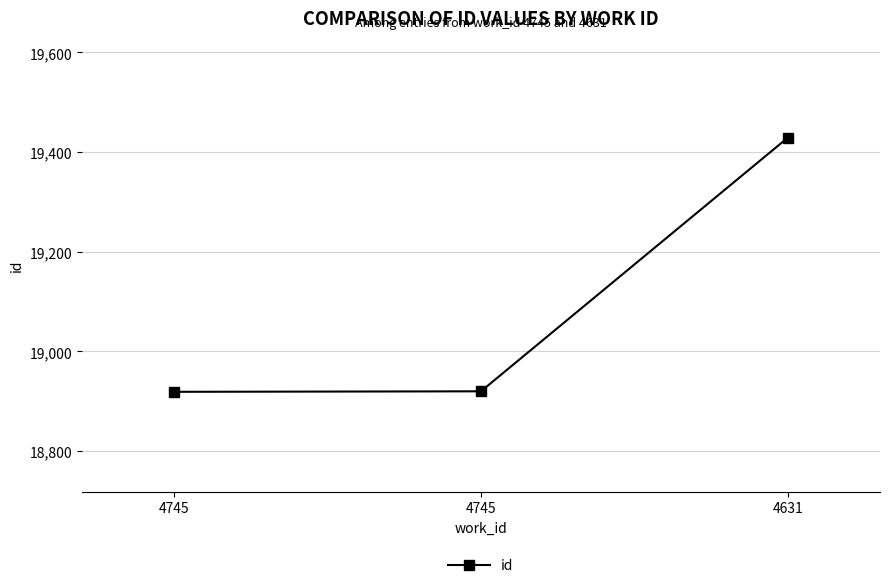

At which label is the value closest to 19174?

4745